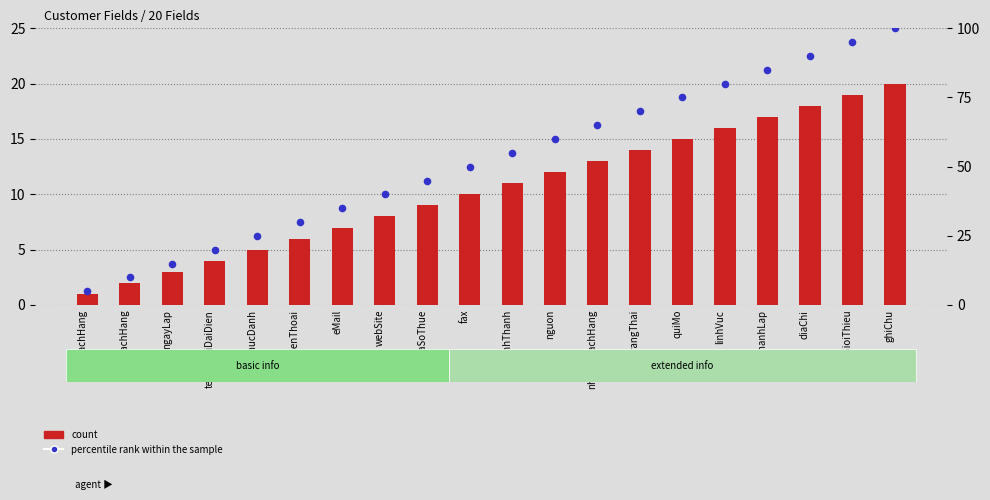

At which category is the sum across all series the highest?

ghiChu